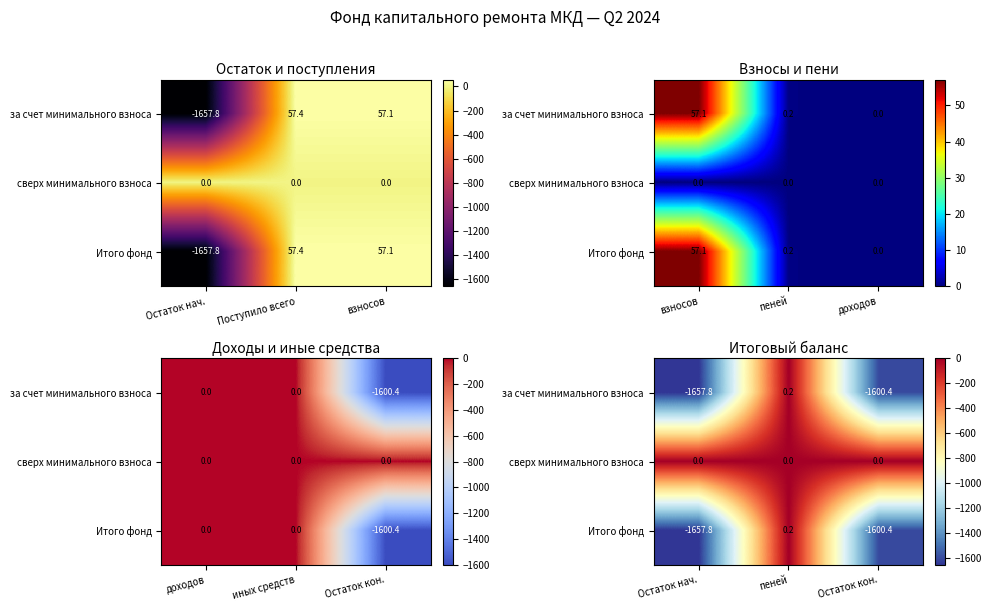

The Итого фонд series shows -2182.9 at Остаток нач.. True or false?

False